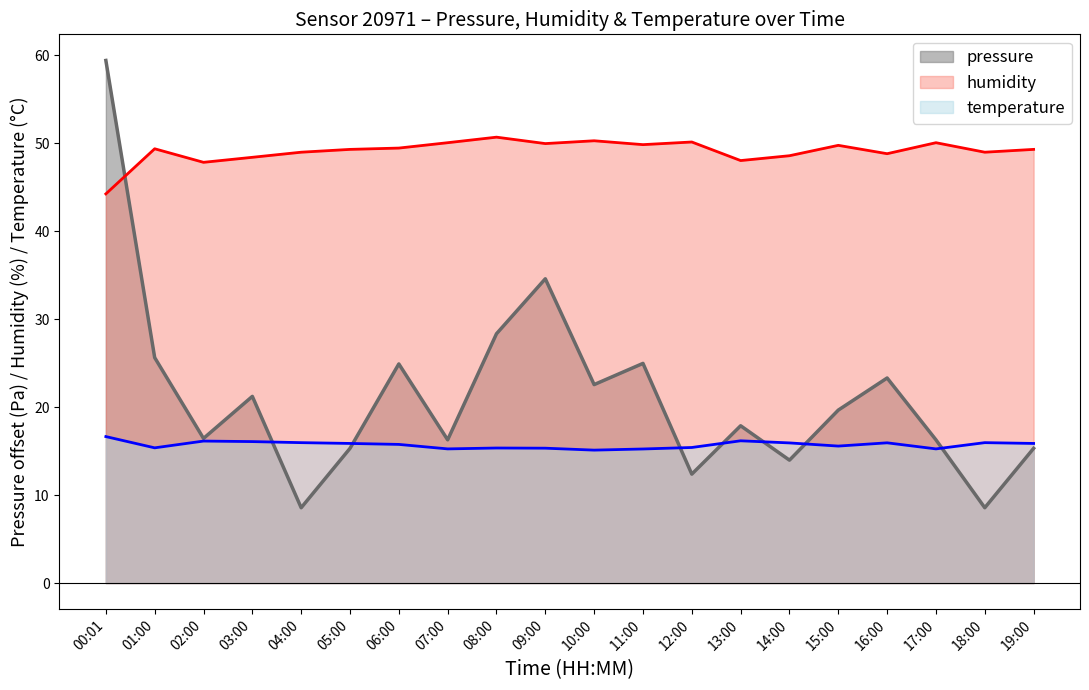

Between 02:00 and 16:00, which is larger?

16:00